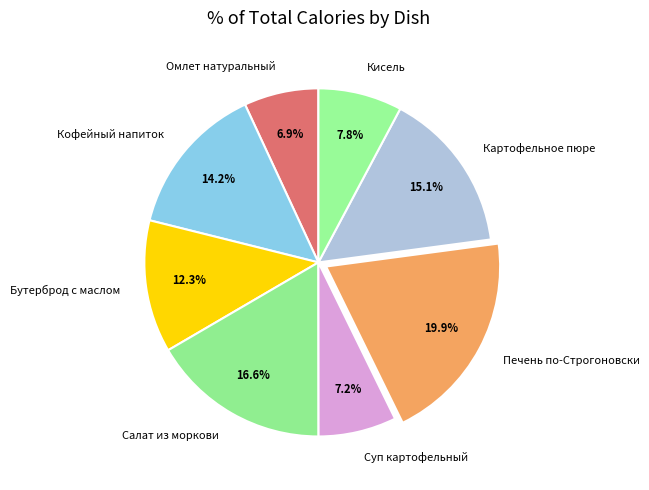

What is the ratio of the value at Салат из моркови to the value at Суп картофельный?

2.3